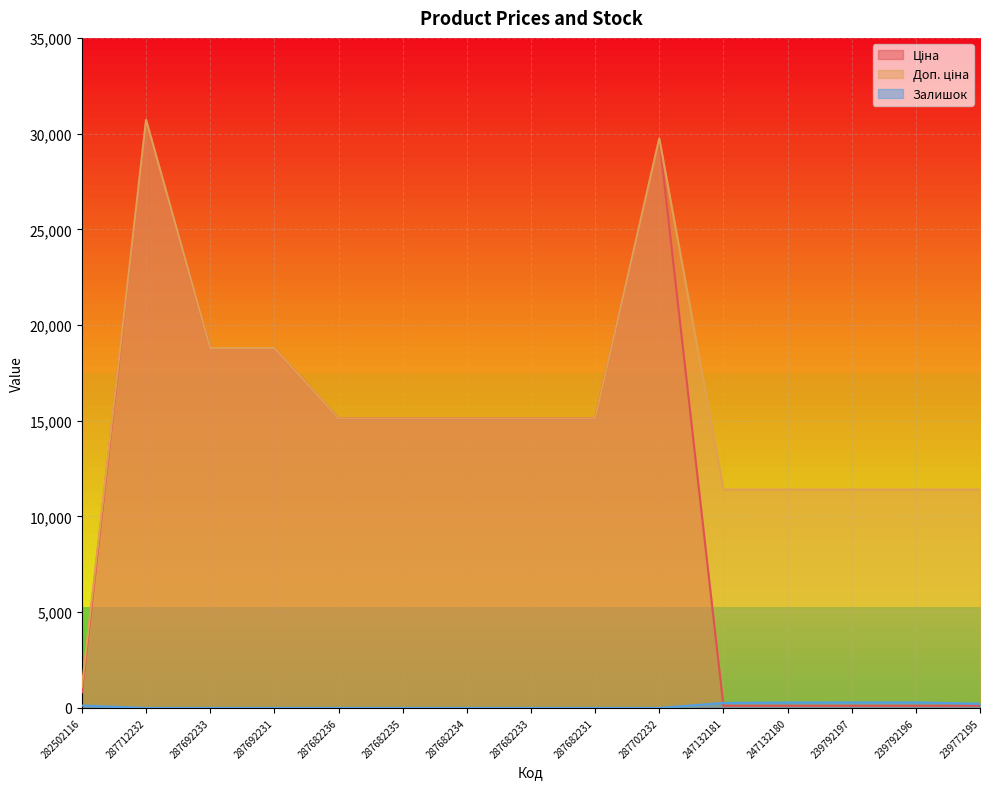

The value of Залишок at 239772195 is 218.0. True or false?

True